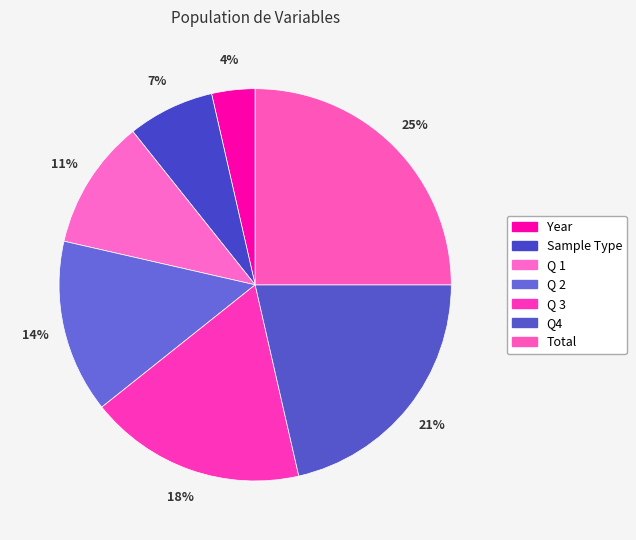

To the nearest percent, what portion does Sample Type represent?

7%